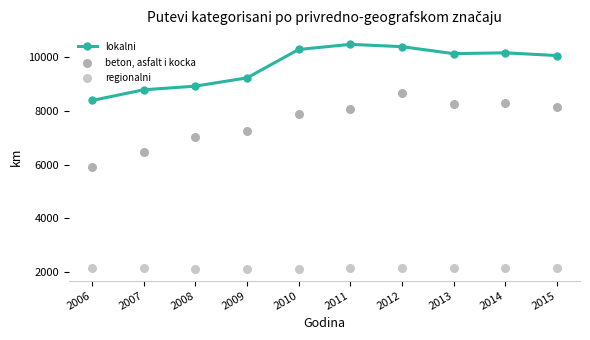

Which series reaches the minimum Y coordinate?

regionalni